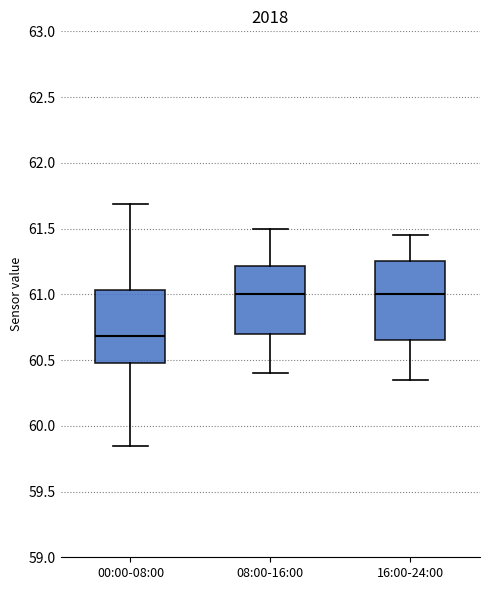

Where is the lower edge of the box for 08:00-16:00 on the y-axis? The values are not printed on the chart, so give them approximately, as read against the axis.

60.70